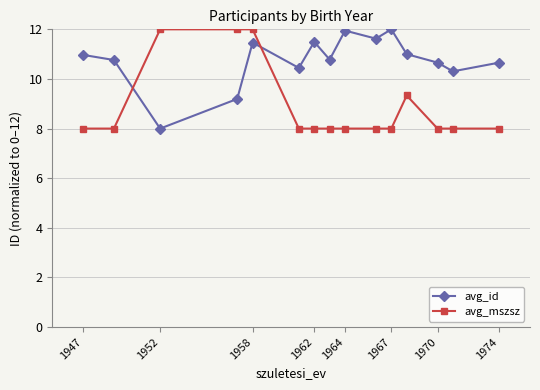

What is the lowest value of the avg_mszsz series?

8.0